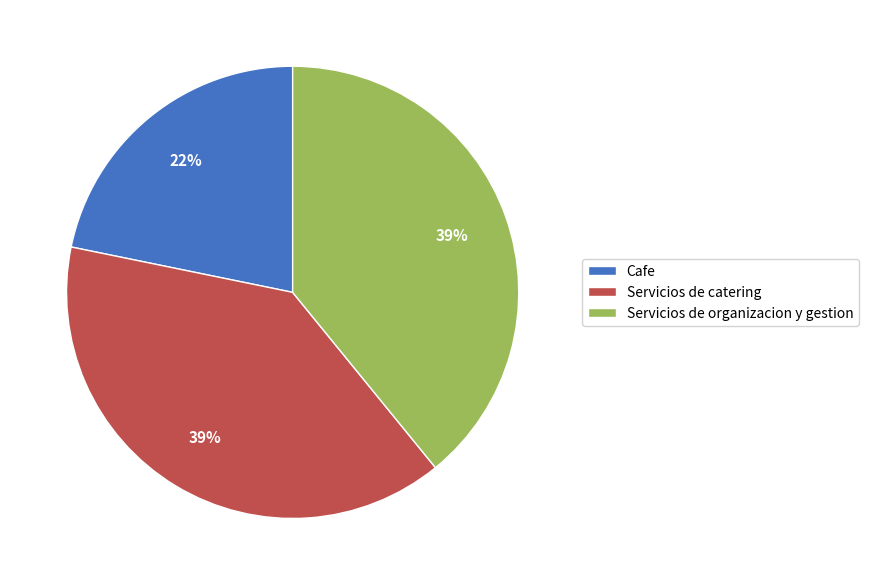

What is the ratio of the value at Servicios de organizacion y gestion to the value at Cafe?

1.8